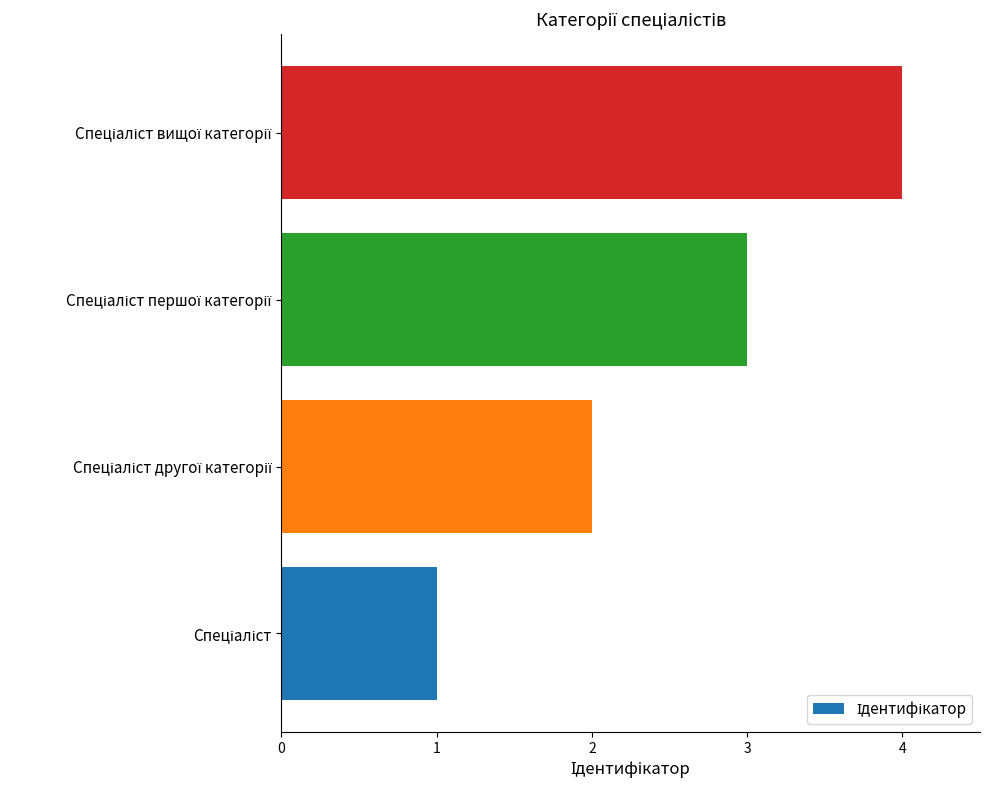

How many values are below 3?

2